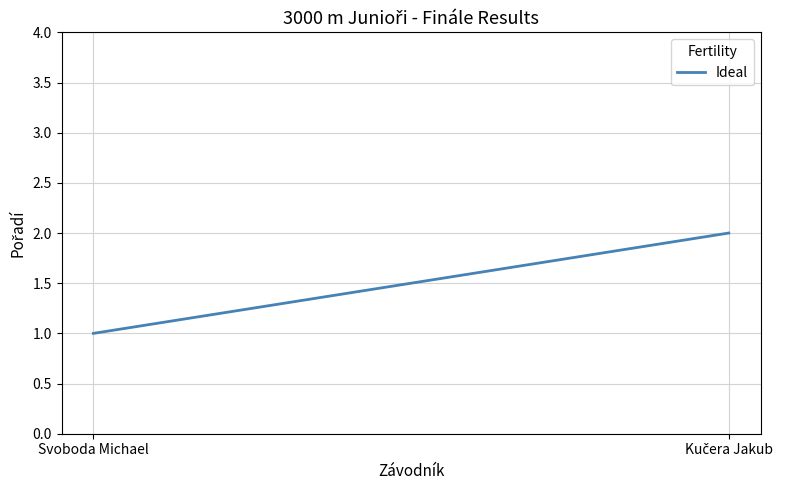

Where is the data nearest to the value 1?

Svoboda Michael